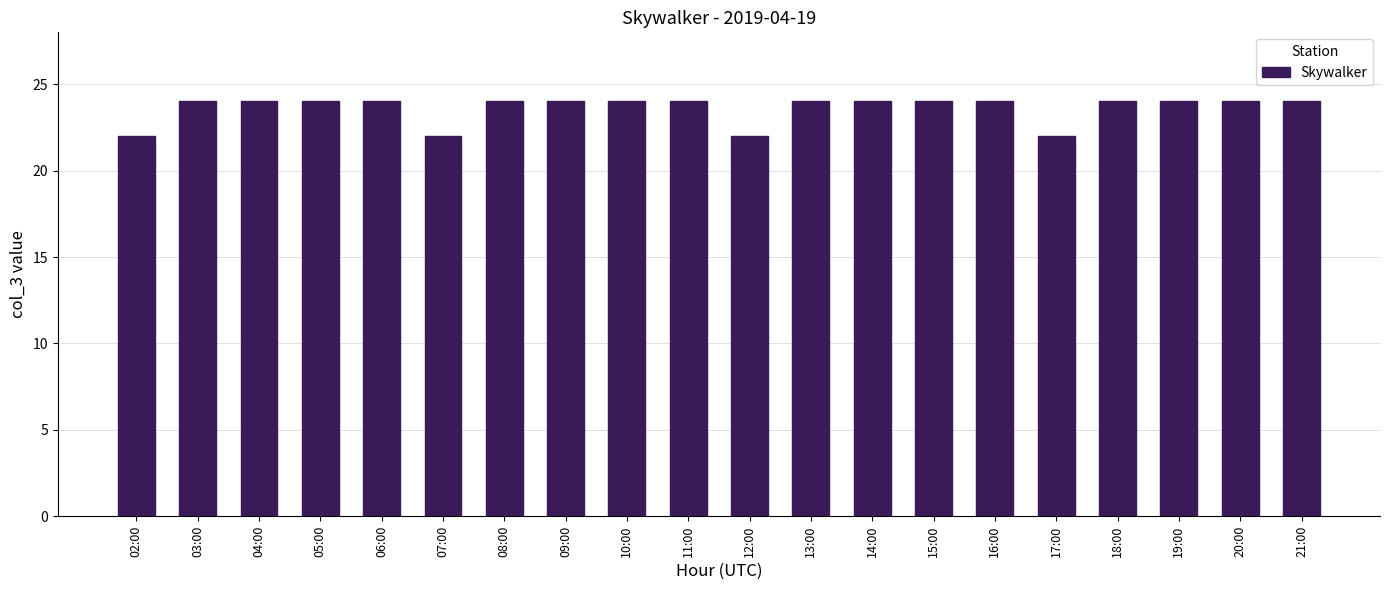

What is the smallest value displayed?

22